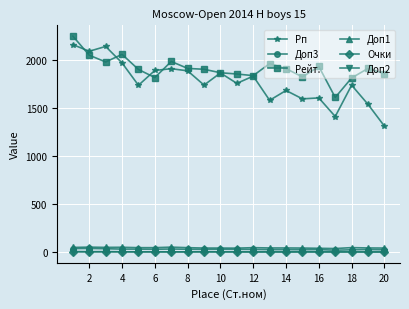

True or false: Очки and Доп1 intersect in this chart.

False